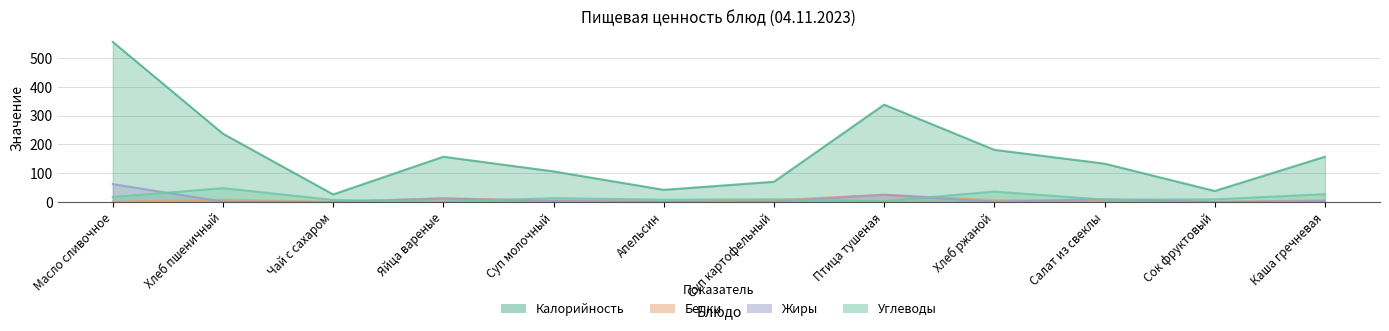

At which label does Белки reach its peak?

Птица тушеная